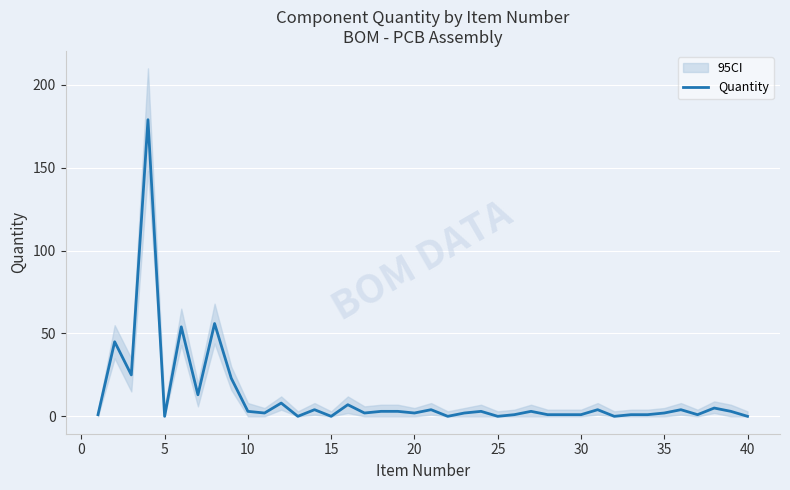

Reading left to right, extract all data points from this chart.

1	45	25	179	0	54	13	56	23	3	2	8	0	4	0	7	2	3	3	2	4	0	2	3	0	1	3	1	1	1	4	0	1	1	2	4	1	5	3	0